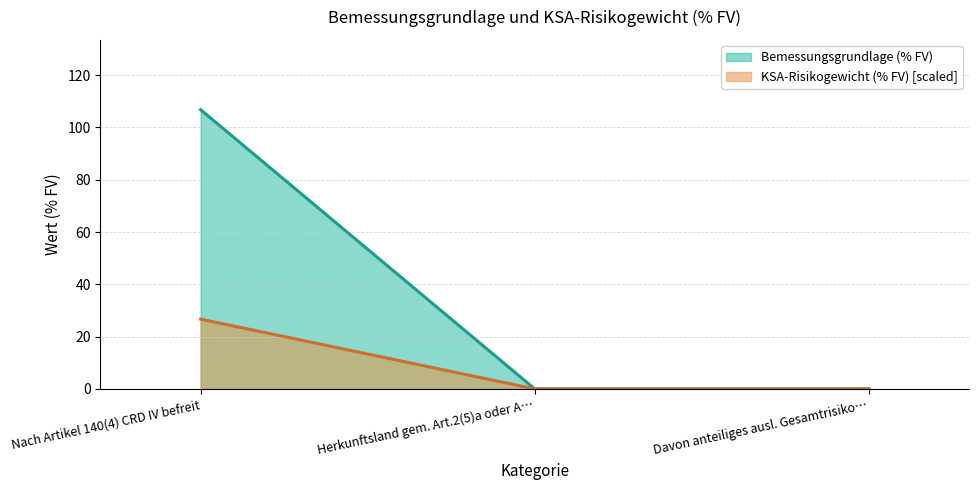

True or false: KSA-Risikogewicht (% FV) [scaled] has a value of 26.7 at Nach Artikel 140(4) CRD IV befreit.

True